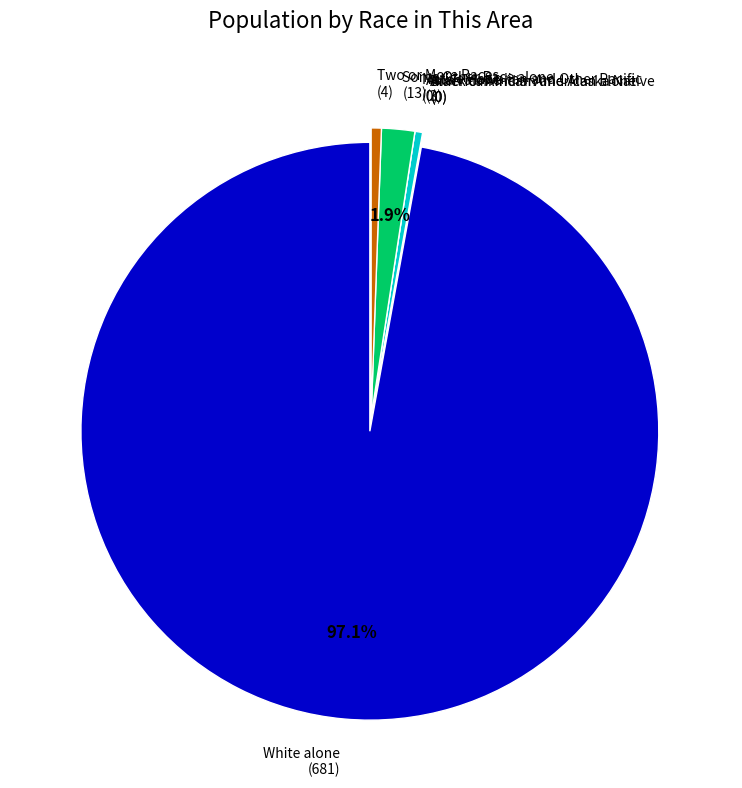

Combined, do White alone and Some Other Race alone account for over 50%?

Yes